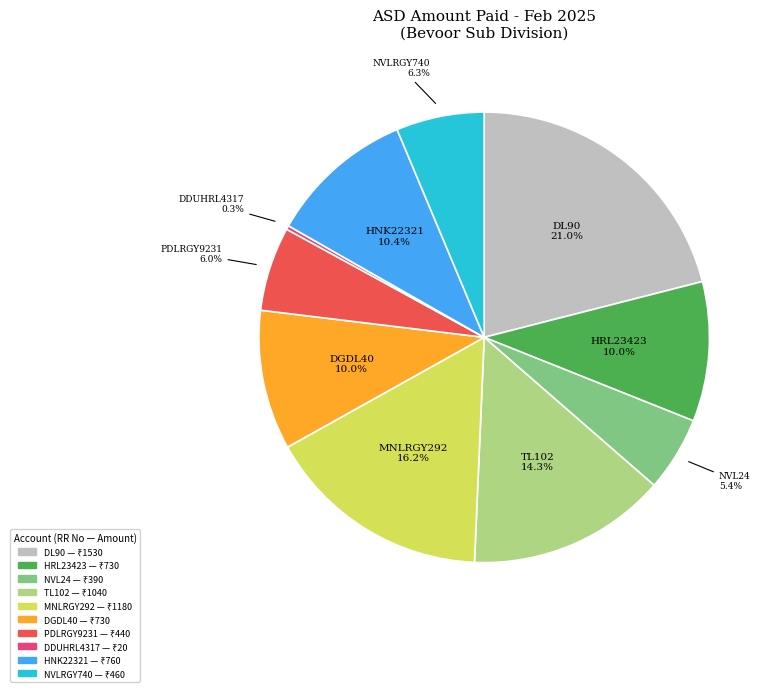

Which category has the biggest portion of the pie?

DL90